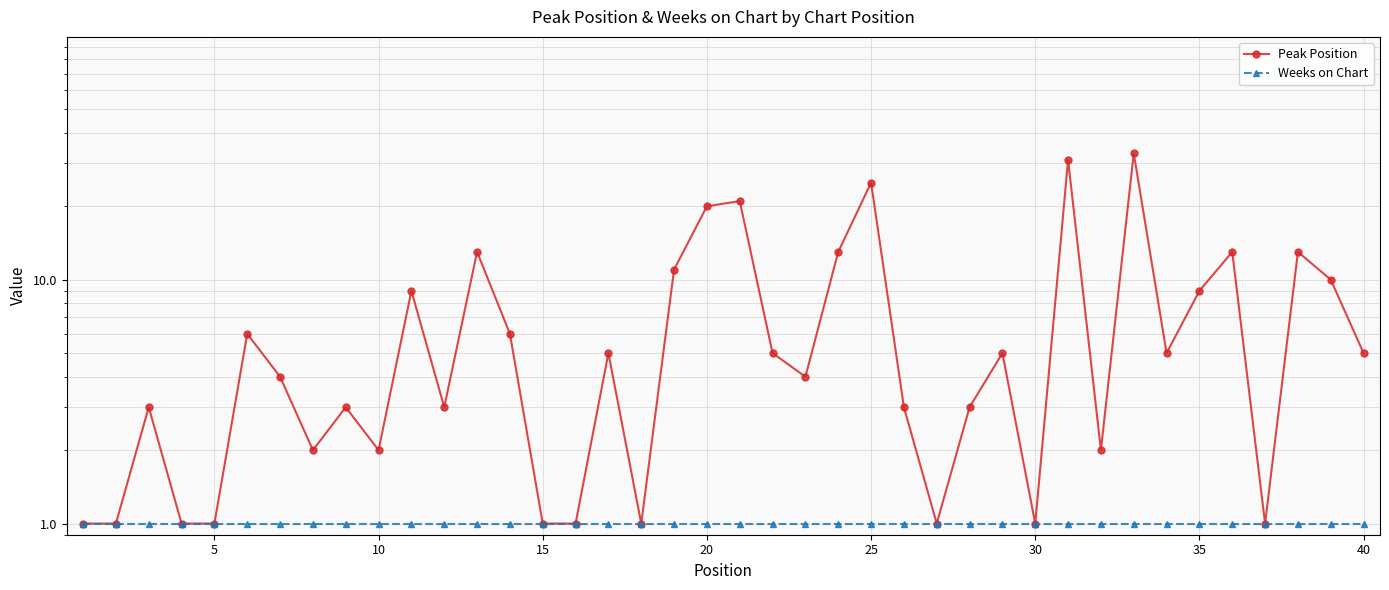

How many lines are shown in the chart?

2